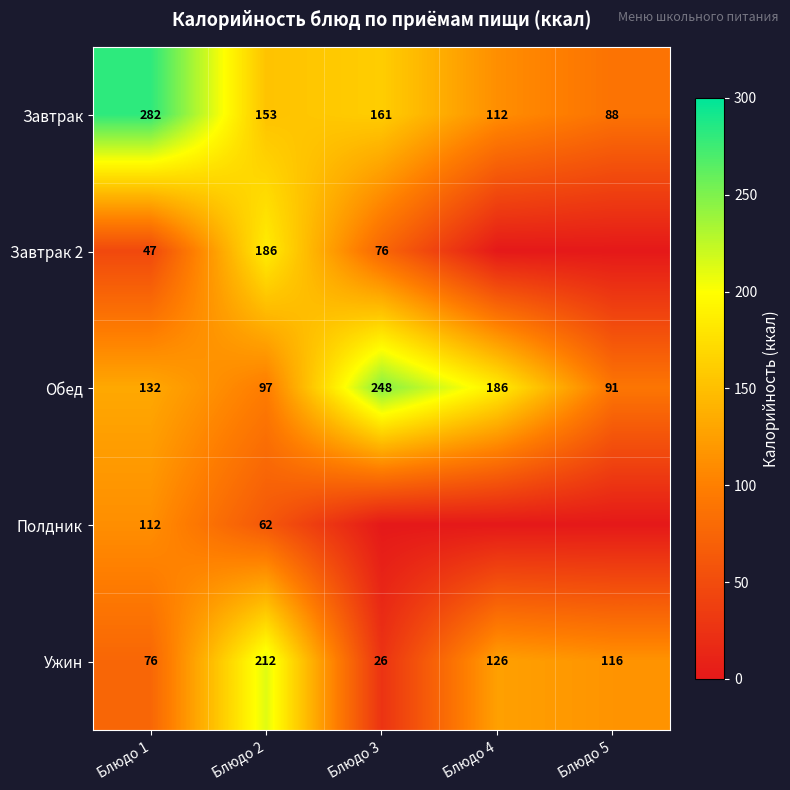

At which label does Ужин reach its minimum?

Блюдо 3